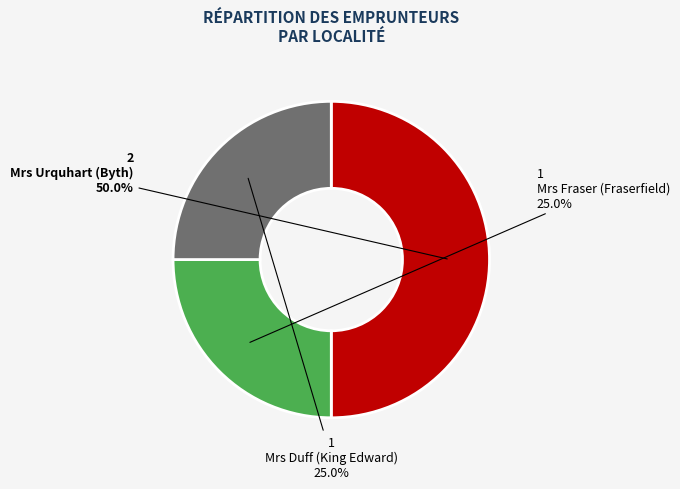

How many slices are in this pie chart?

3